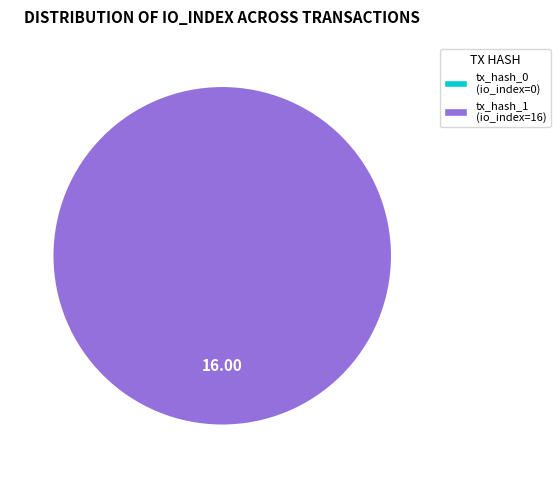

What is the majority slice?

tx_hash_1 (io_index=16)